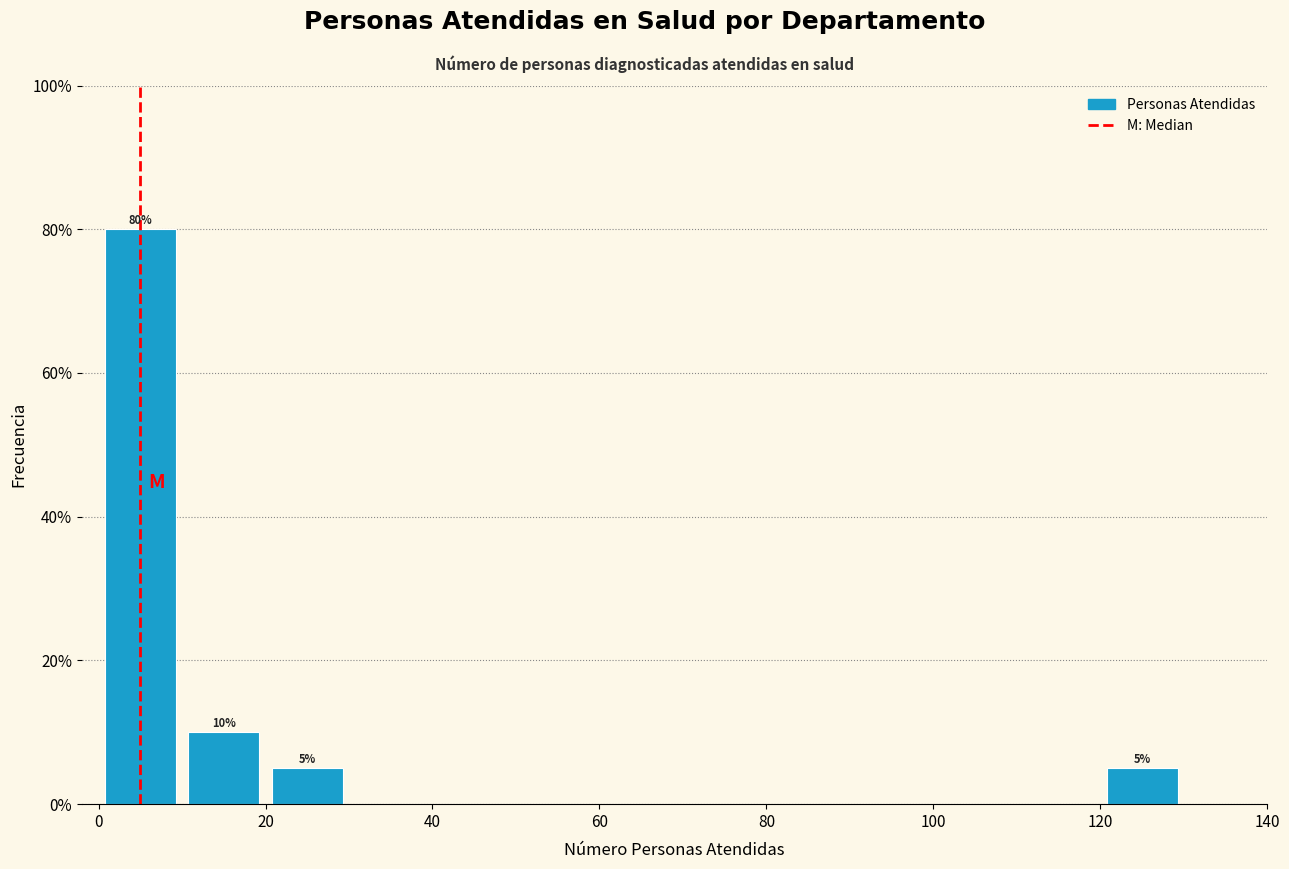

Which range on the x-axis has the tallest bar?

0 to 10